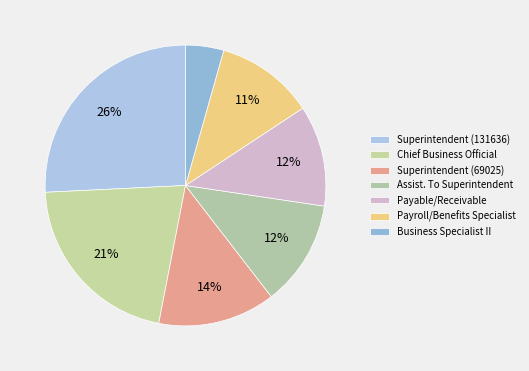

To the nearest percent, what percentage of the pie is Superintendent (69025)?

14%